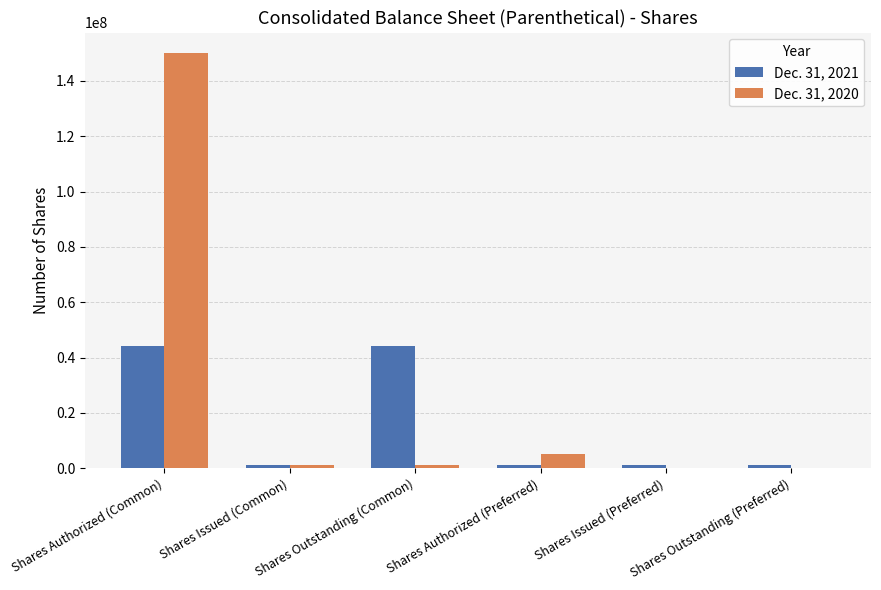

Which category has the highest value across all series?

Shares Authorized (Common)